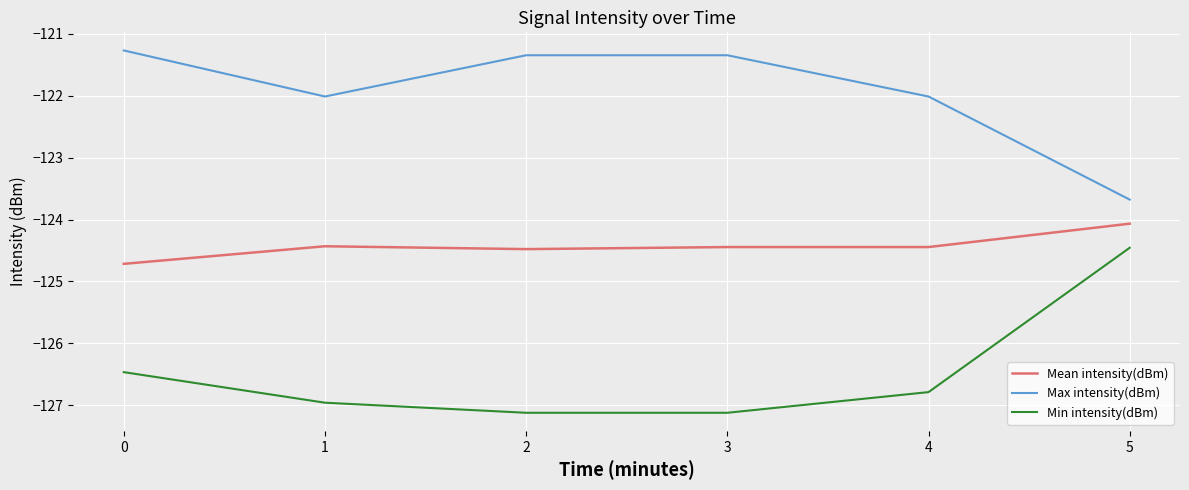

What is the difference between the Min intensity(dBm) values at 5 and 1?

2.5